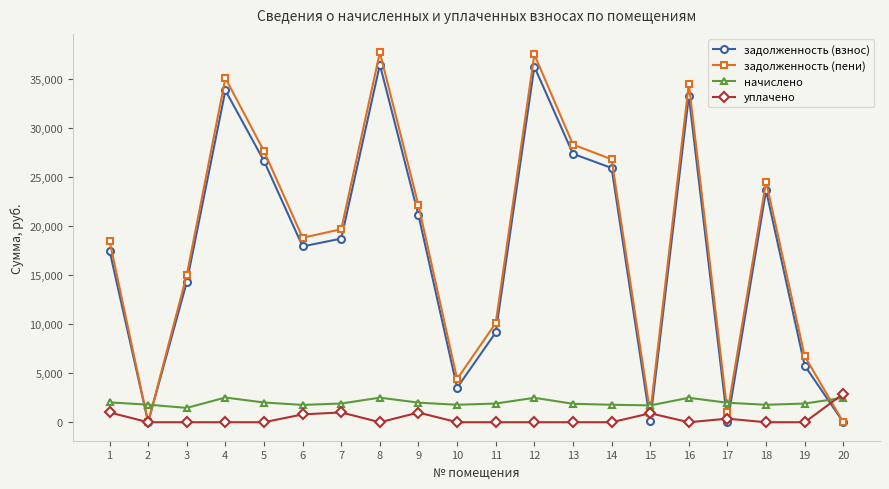

Which series has the largest range (max minus min)?

задолженность (пени)